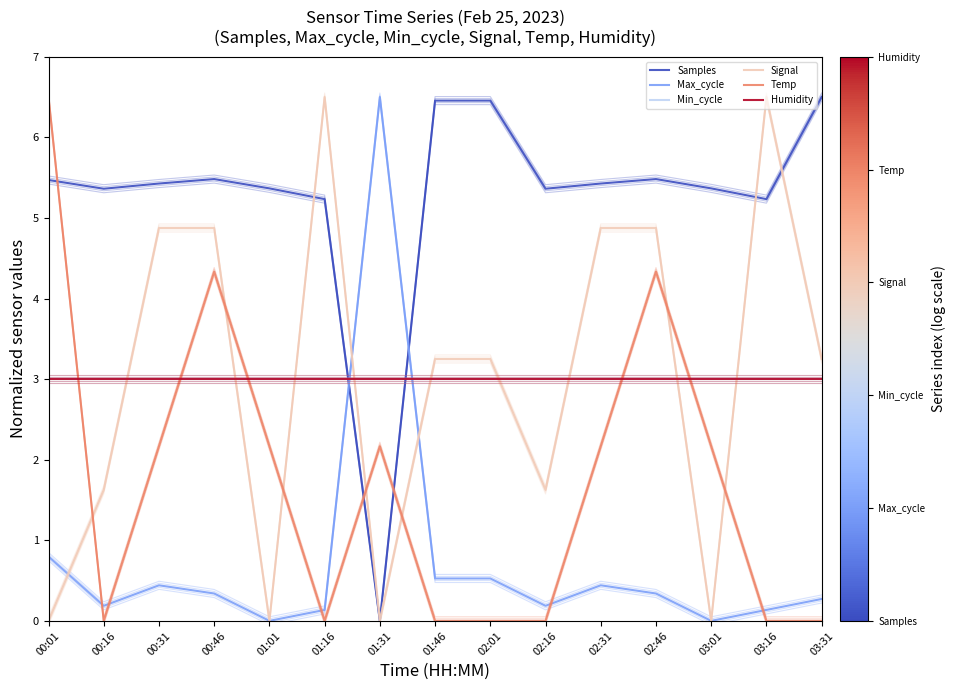

At 00:31, list the series in order from smallest to largest.

Max_cycle, Temp, Min_cycle, Humidity, Signal, Samples